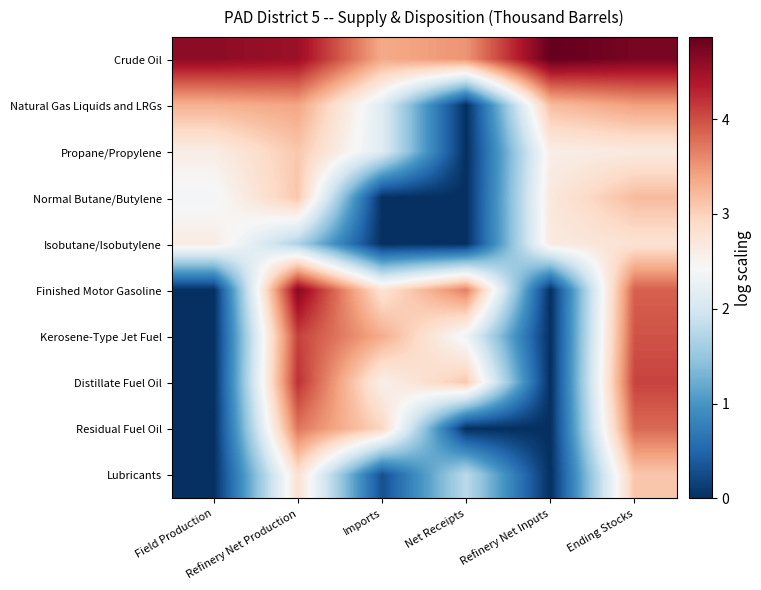

Between Refinery Net Inputs and Imports, which is larger?

Refinery Net Inputs